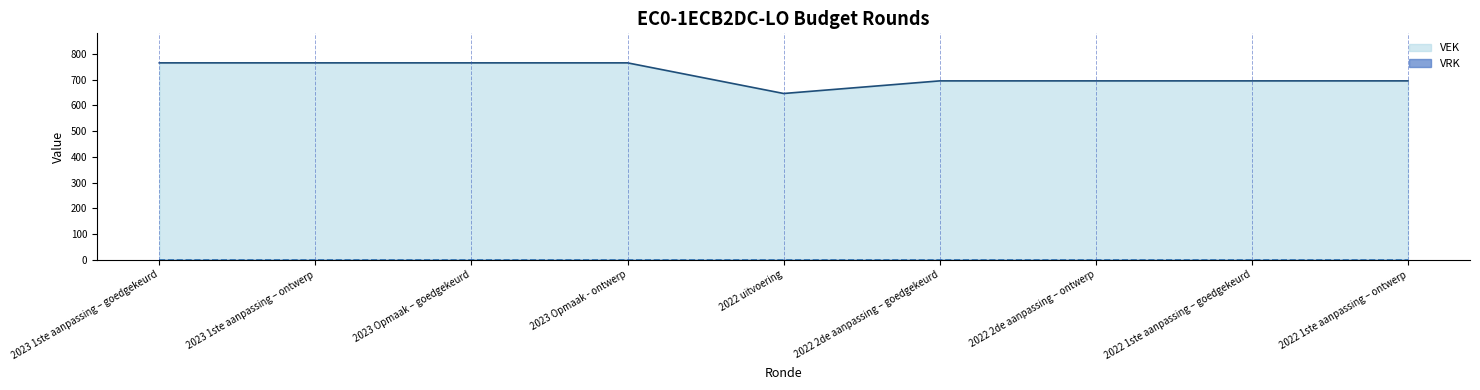

What is the label of the 4th point from the right?

2022 2de aanpassing – goedgekeurd